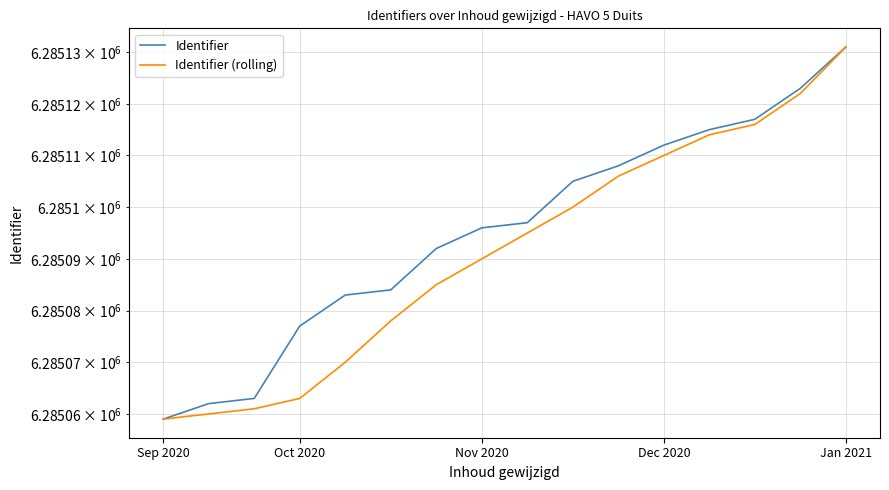

Does the chart display data point markers on the line(s)?

No